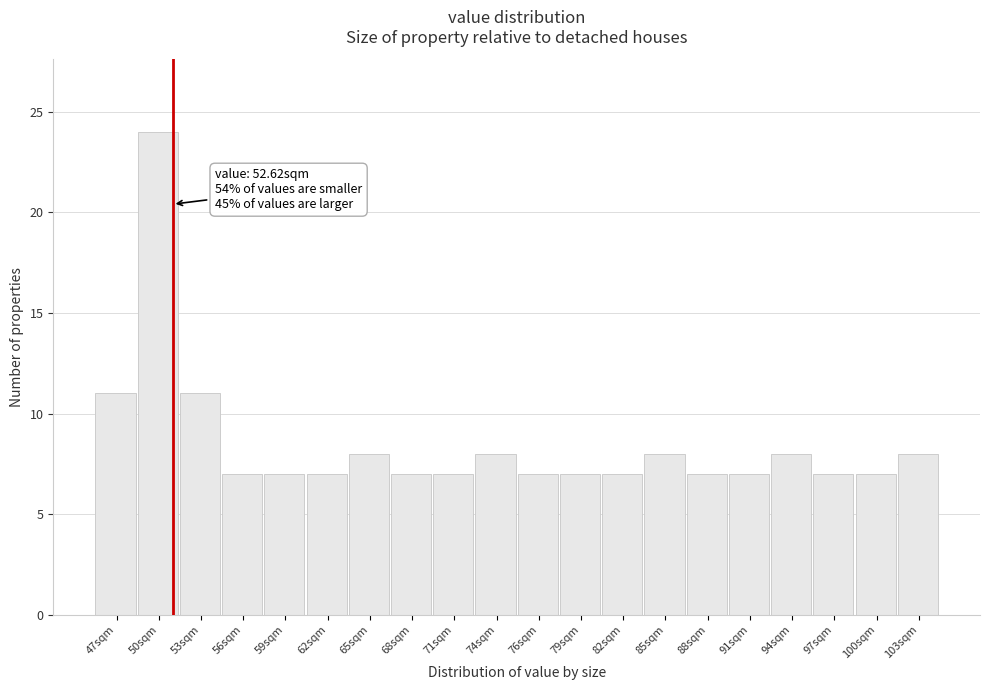

Reading right to left, what are all the values shown in this chart?

103sqm=8	100sqm=7	97sqm=7	94sqm=8	91sqm=7	88sqm=7	85sqm=8	82sqm=7	79sqm=7	76sqm=7	74sqm=8	71sqm=7	68sqm=7	65sqm=8	62sqm=7	59sqm=7	56sqm=7	53sqm=11	50sqm=24	47sqm=11